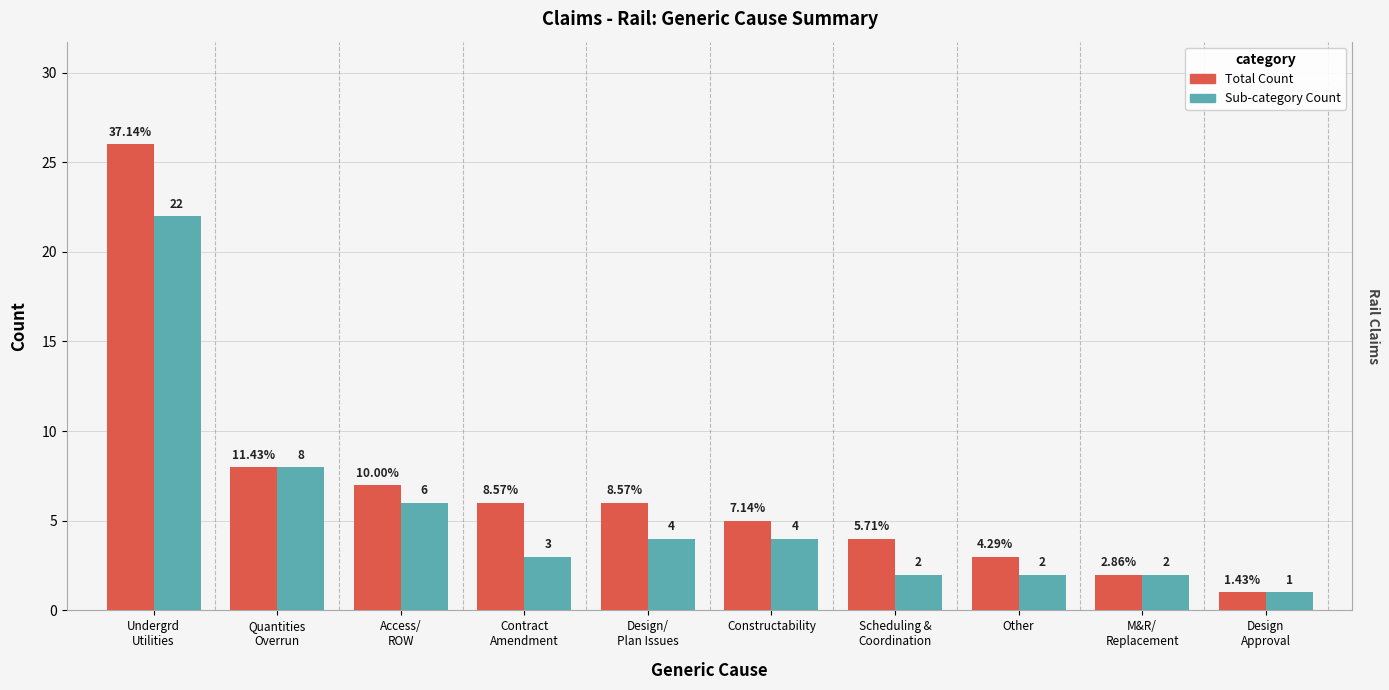

How many distinct data groups are displayed?

2